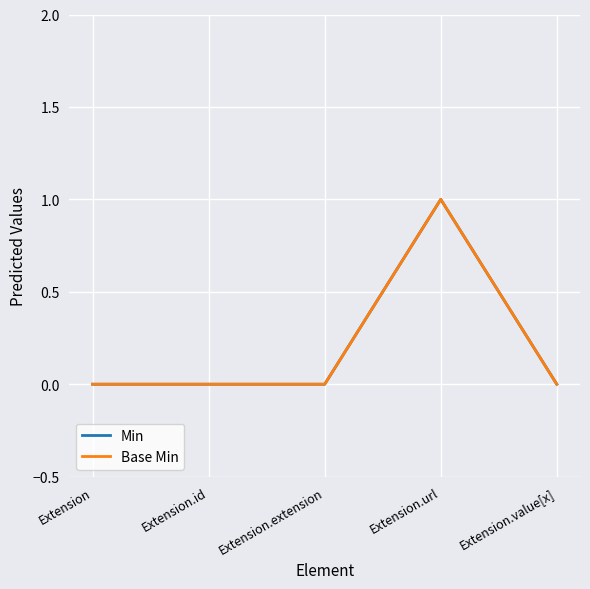

Does the chart display data point markers on the line(s)?

No